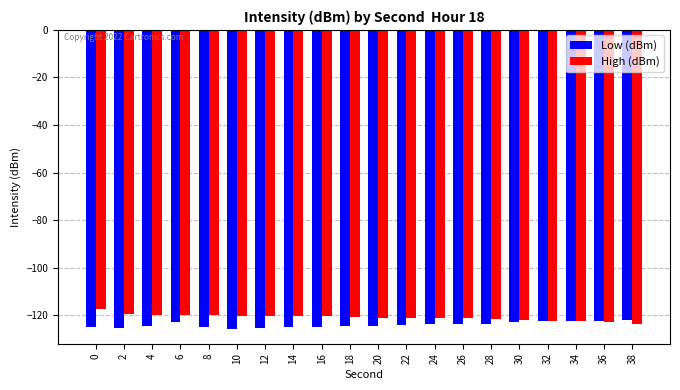

What is the spread (max minus min) of values at 20?

3.5